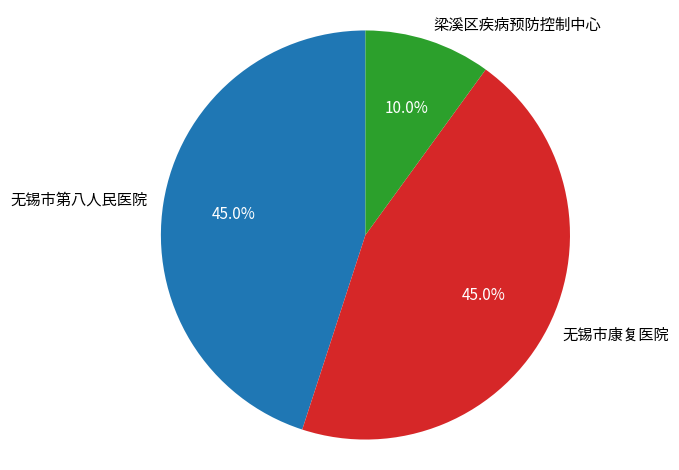

How many slices are in this pie chart?

3